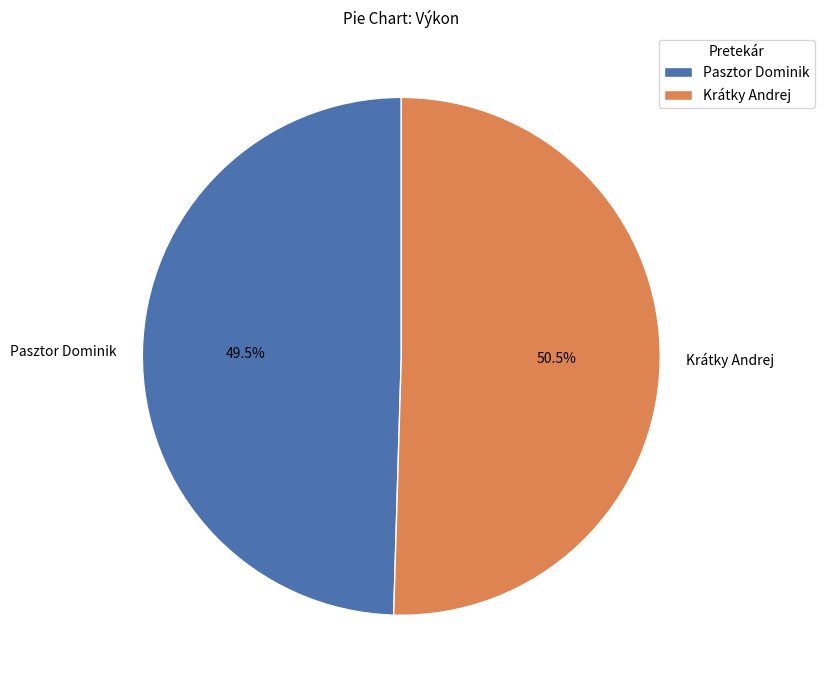

Rank the categories by value from highest to lowest.

Krátky Andrej, Pasztor Dominik